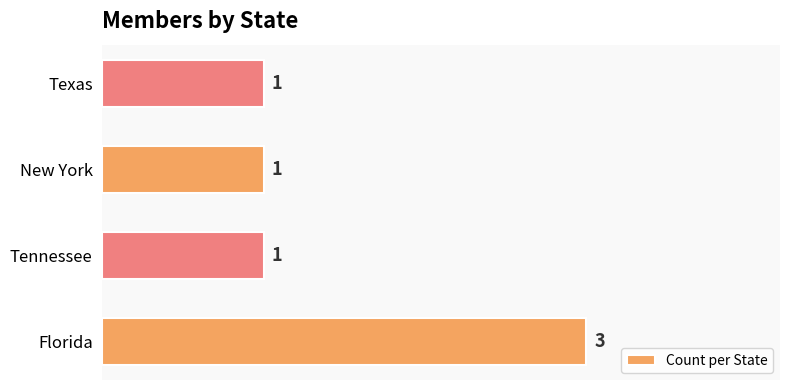

What is the sum of all values?

6